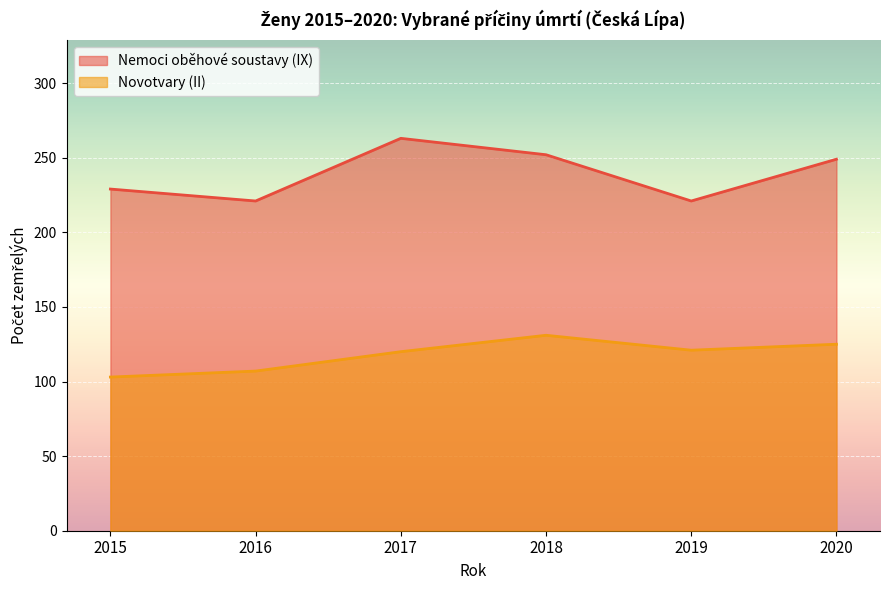

How many lines are shown in the chart?

2